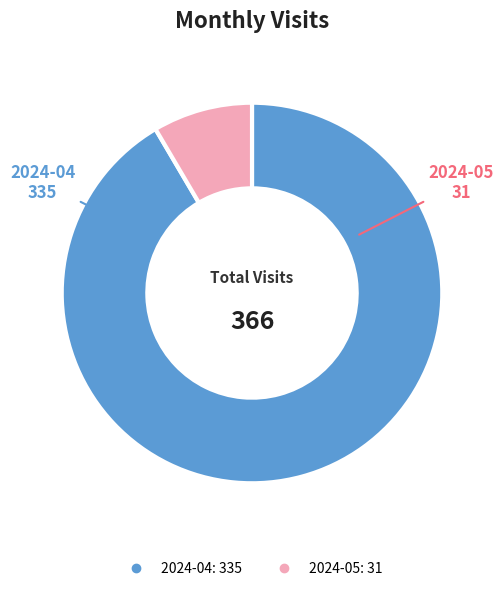

The 2024-05 slice represents 2% of the pie. True or false?

False